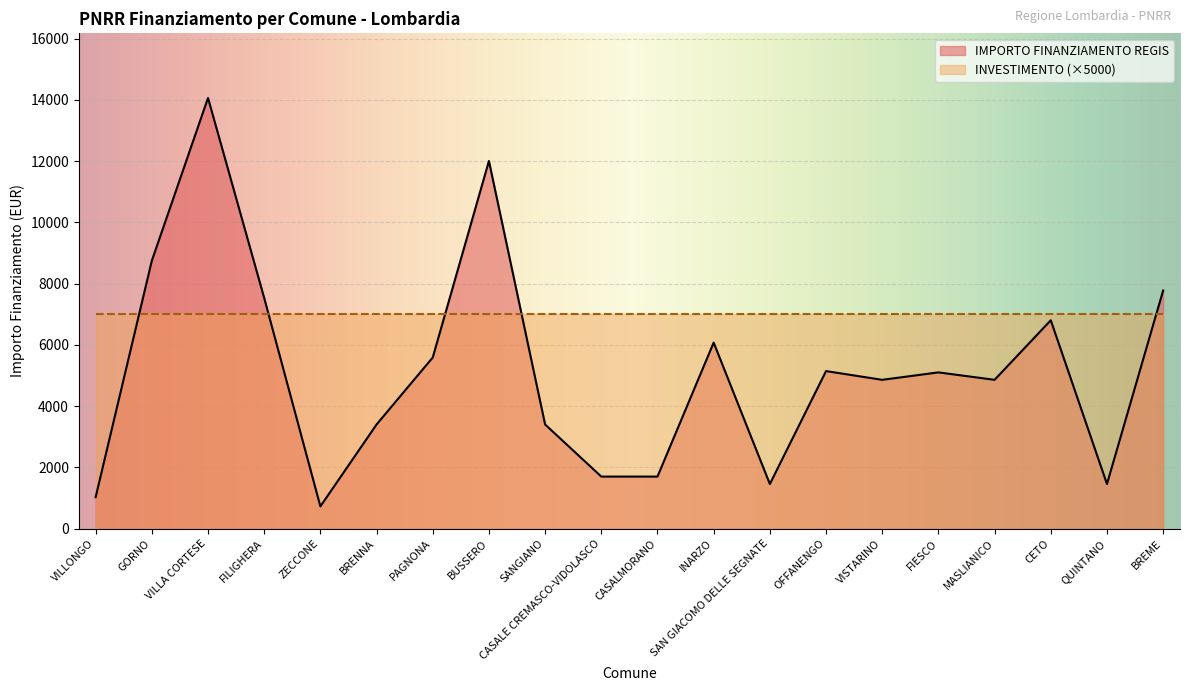

Reading right to left, what are all the values shown in this chart?

BREME=7776	QUINTANO=1458	CETO=6804	MASLIANICO=4860	FIESCO=5103	VISTARINO=4860	OFFANENGO=5145	SAN GIACOMO DELLE SEGNATE=1458	INARZO=6075	CASALMORANO=1701	CASALE CREMASCO-VIDOLASCO=1701	SANGIANO=3402	BUSSERO=12005	PAGNONA=5589	BRENNA=3402	ZECCONE=729	FILIGHERA=7533	VILLA CORTESE=14063	GORNO=8748	VILLONGO=1029